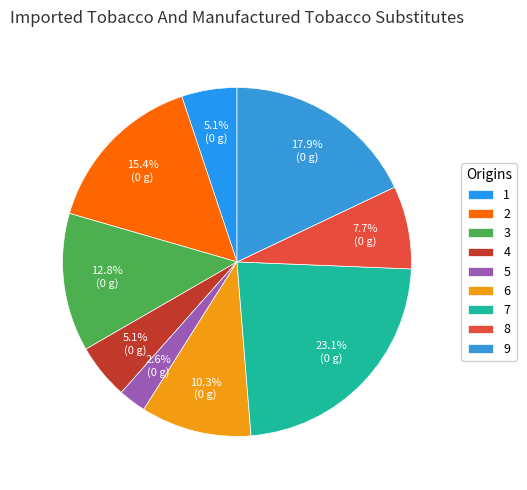

Rank the categories by value from lowest to highest.

5, 1, 4, 8, 6, 3, 2, 9, 7